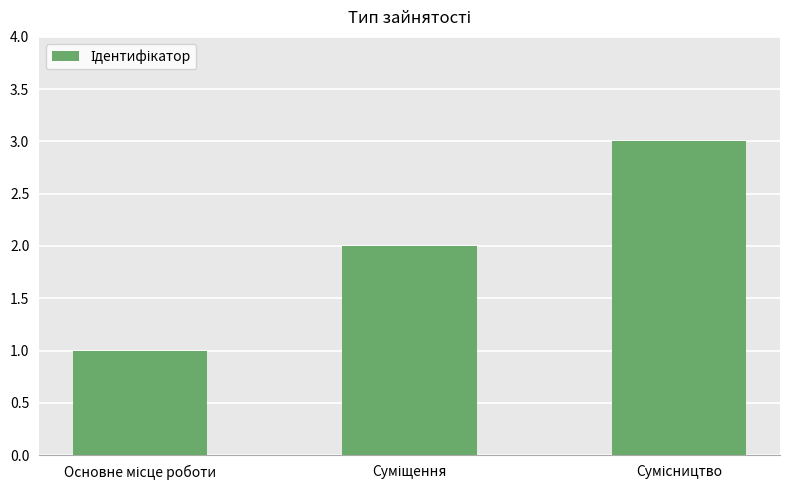

What is the sum of all values?

6